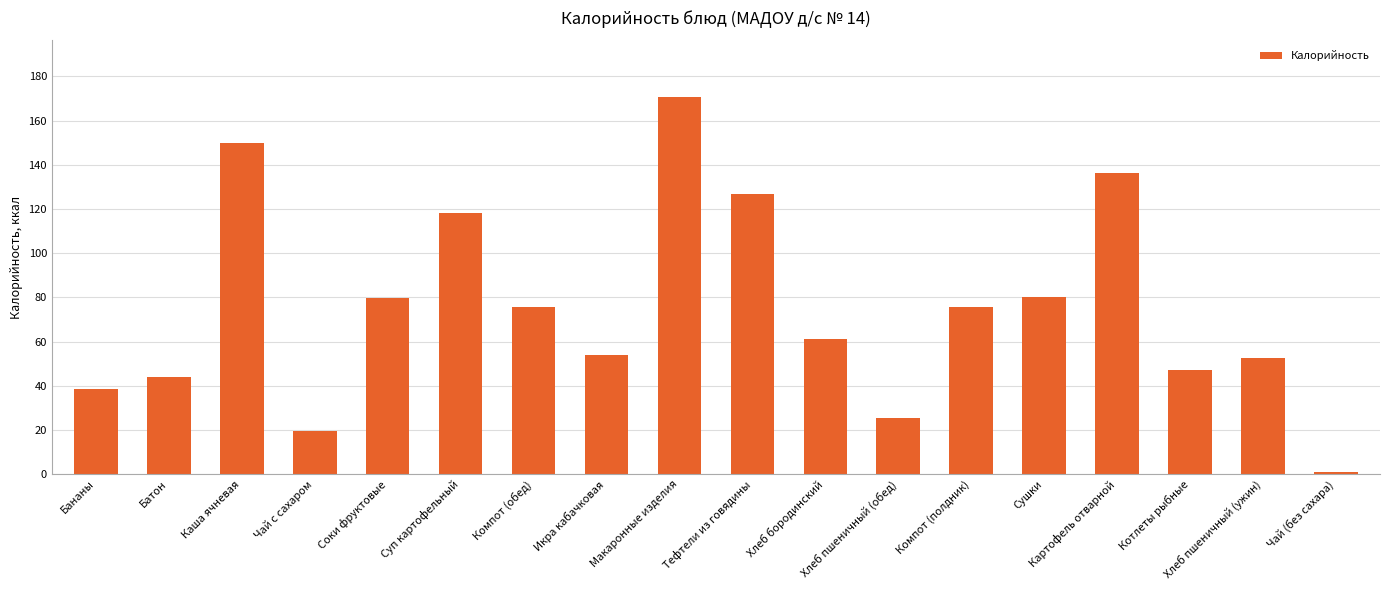

What is the difference between the values at Бананы and Котлеты рыбные?

8.5